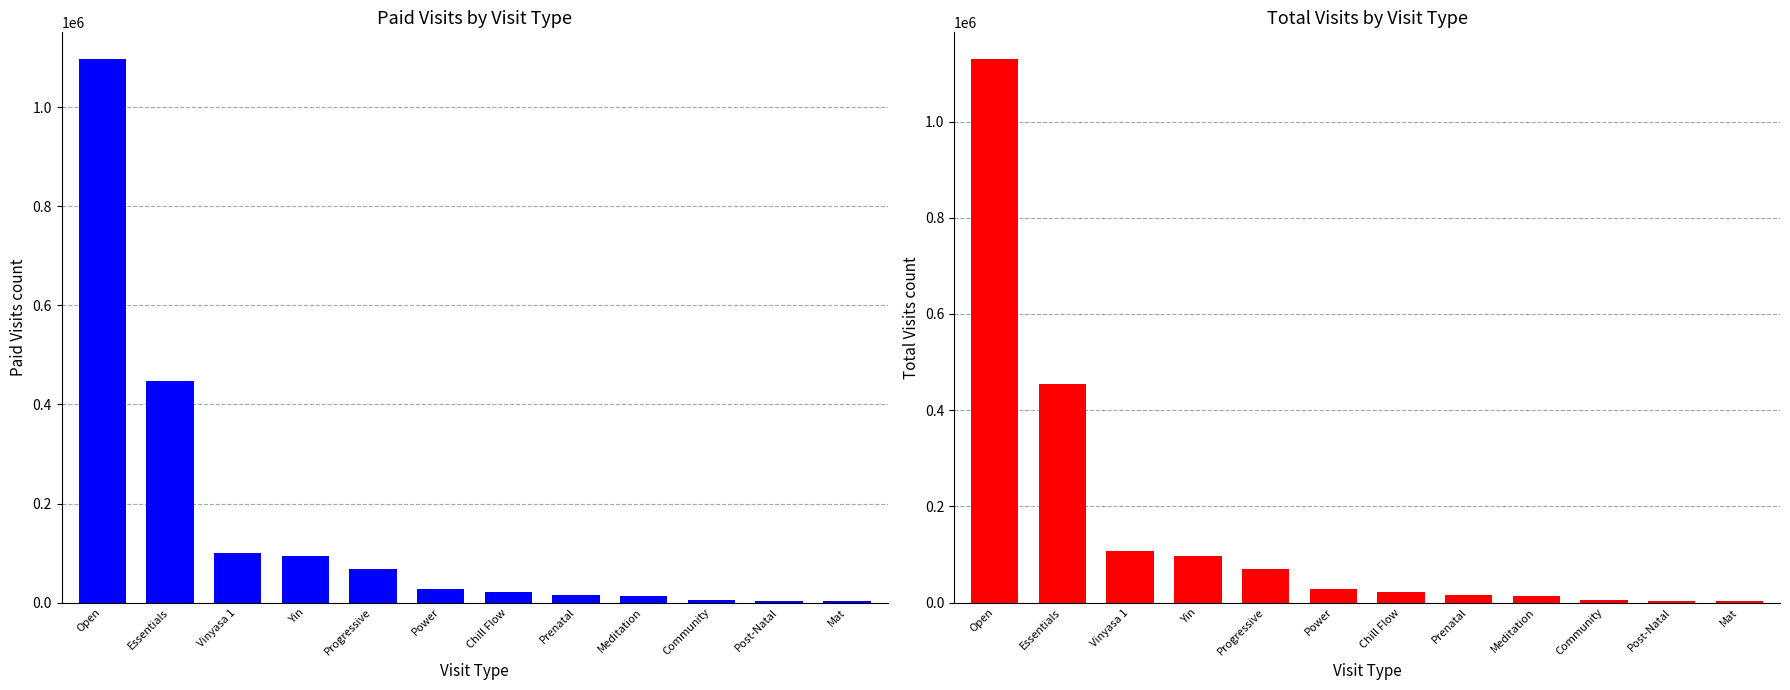

Which category has the highest value in the Total Visits series?

Open